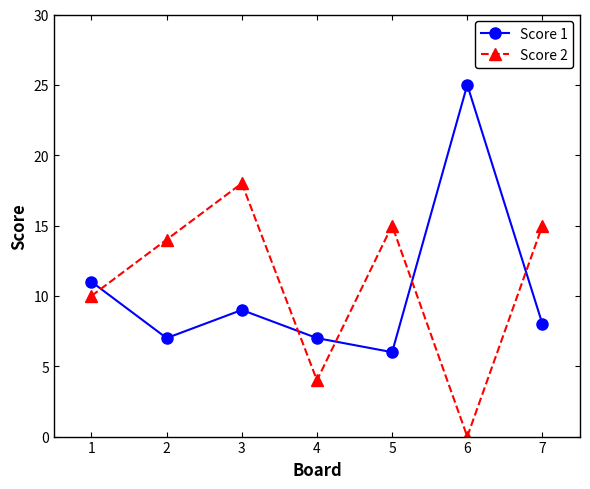

Is this an area chart (filled region under the line)?

No